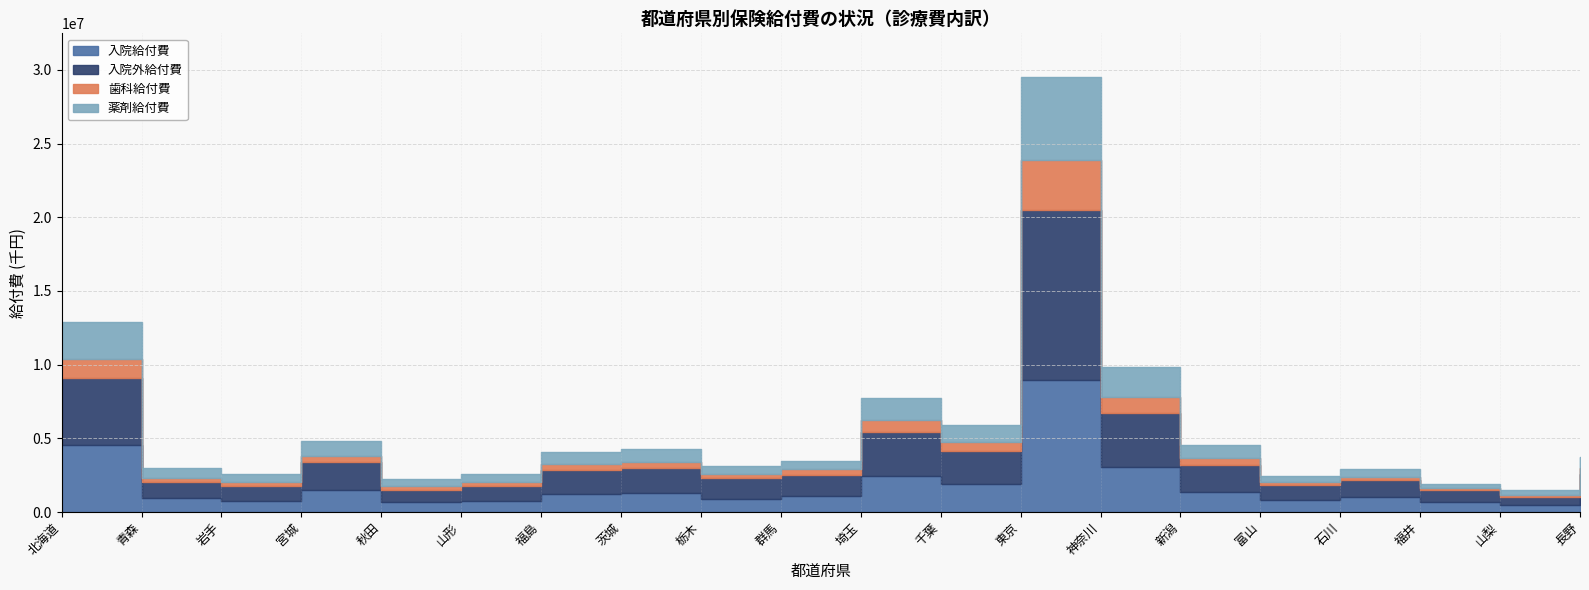

Reading left to right, transcribe all the data shown in this chart.

入院給付費: 4539901.4	950721.4	768034.8	1476089.0	711891.5	778196.9	1253370.1	1288233.3	890875.6	1094920.7	2446509.9	1879493.1	8971273.1	3037023.9	1355038.7	793503.1	991849.9	687658.4	457940.6	1165294.2
入院外給付費: 4584253.1	1098827.5	986288.5	1885456.1	807673.4	1017370.4	1614997.0	1677326.9	1383202.8	1446285.3	2968362.0	2248768.6	11505374.6	3698740.1	1816890.7	1006256.7	1150825.4	778905.9	566944.2	1435571.0
歯科給付費: 1286439.1	272897.8	264719.5	450200.4	221921.1	248768.8	406981.3	430668.3	314197.3	361015.0	837780.3	626913.9	3408874.9	1084811.3	502973.1	248115.9	266535.9	173878.6	161823.9	380687.3
薬剤給付費: 2476797.5	639202.8	550192.2	989357.5	475469.3	510087.3	824331.6	846613.5	546944.3	586746.7	1488866.1	1127219.2	5640581.1	1991782.1	896688.9	401060.2	482332.2	276072.4	305565.6	747822.1